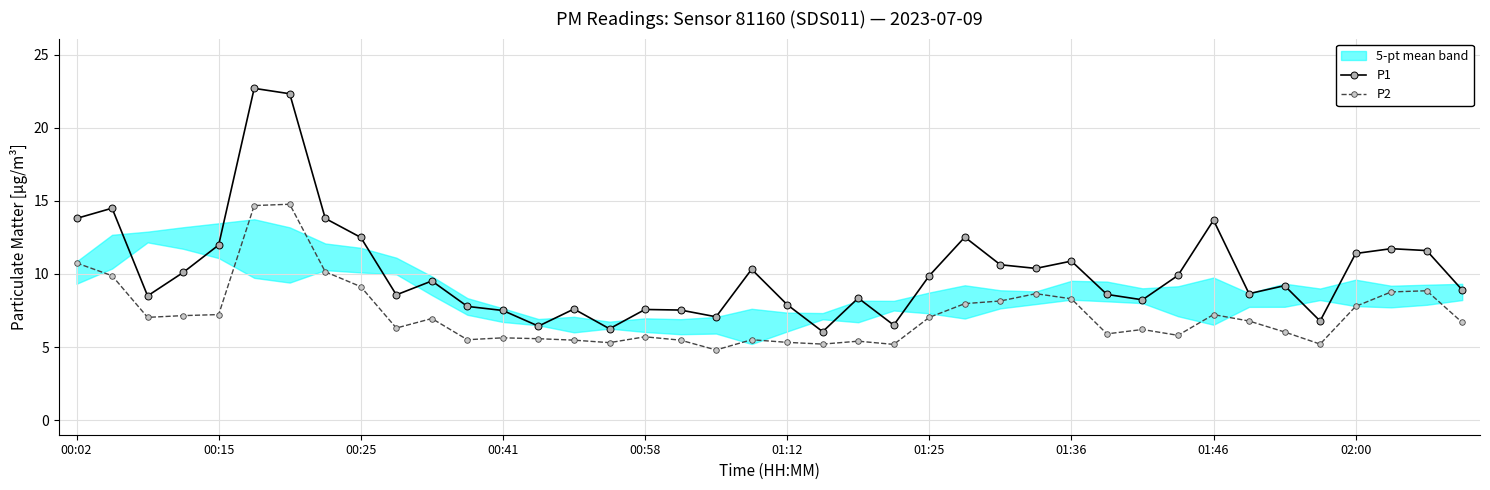

True or false: P1 and P2 intersect in this chart.

False